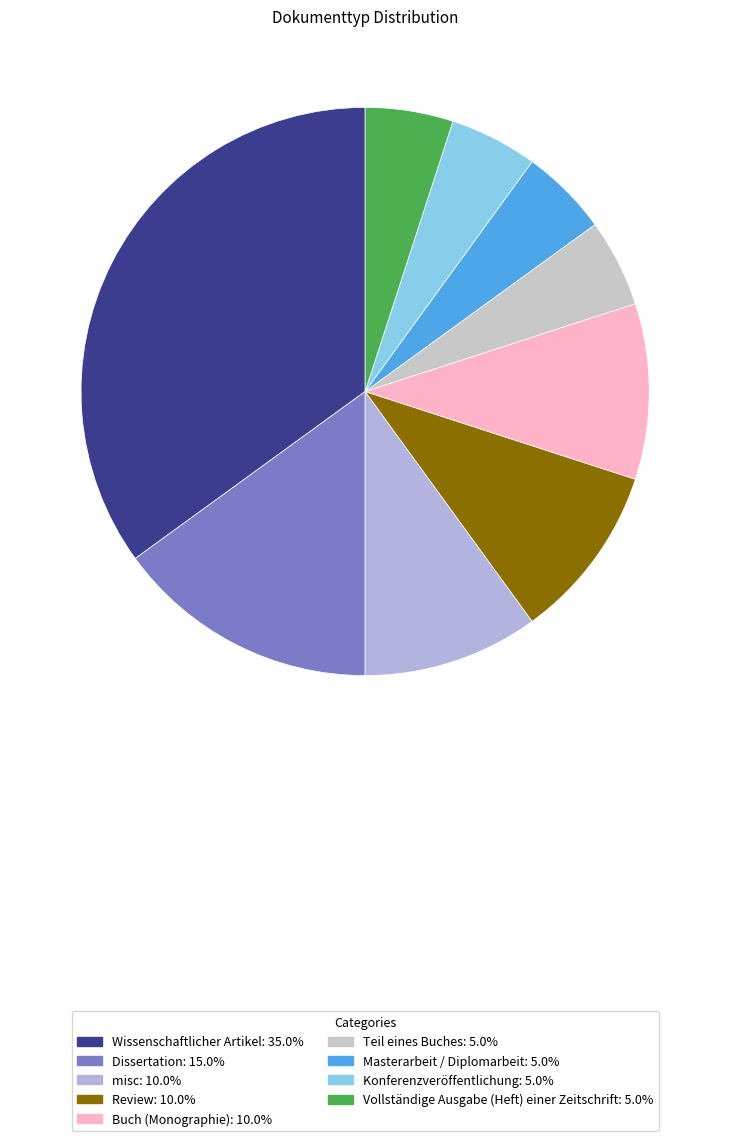

Is there a majority slice in this chart?

No